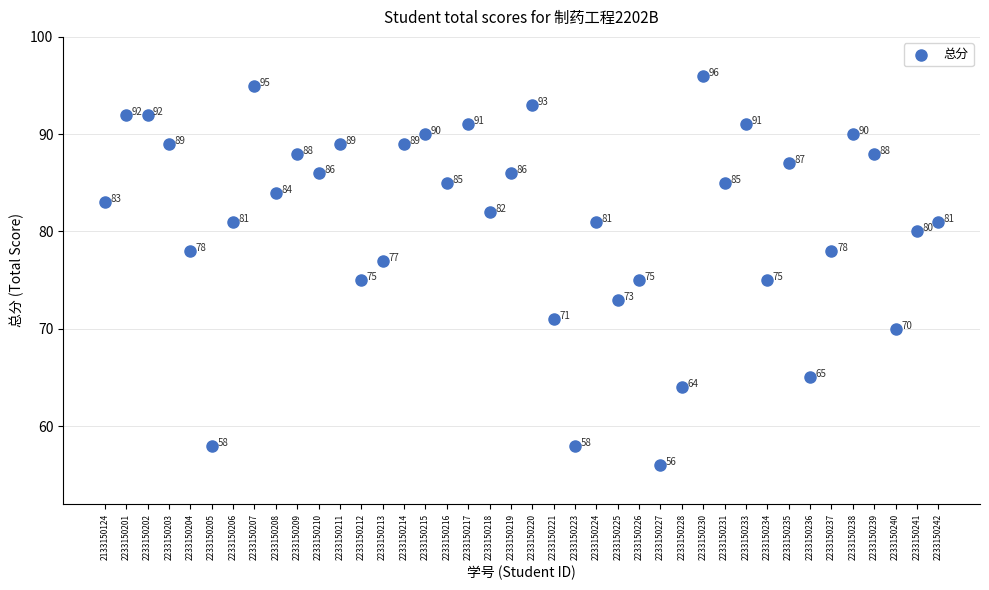

What is the range of Y values (max minus min)?

40